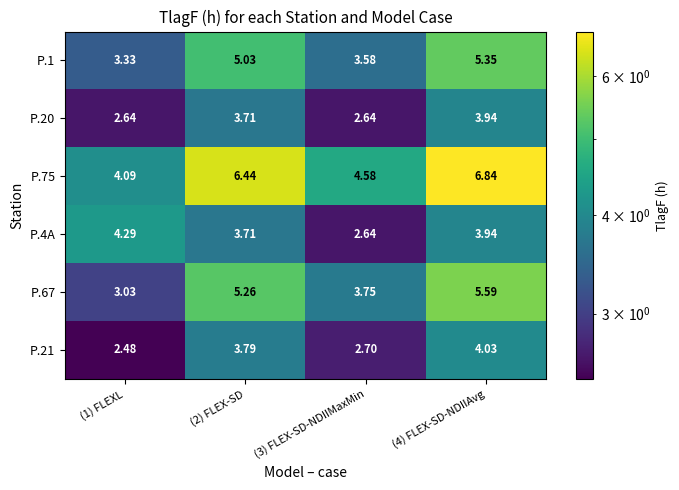

Is the value of P.20 at (3) FLEX-SD-NDIIMaxMin greater than the value of P.75 at (2) FLEX-SD?

No